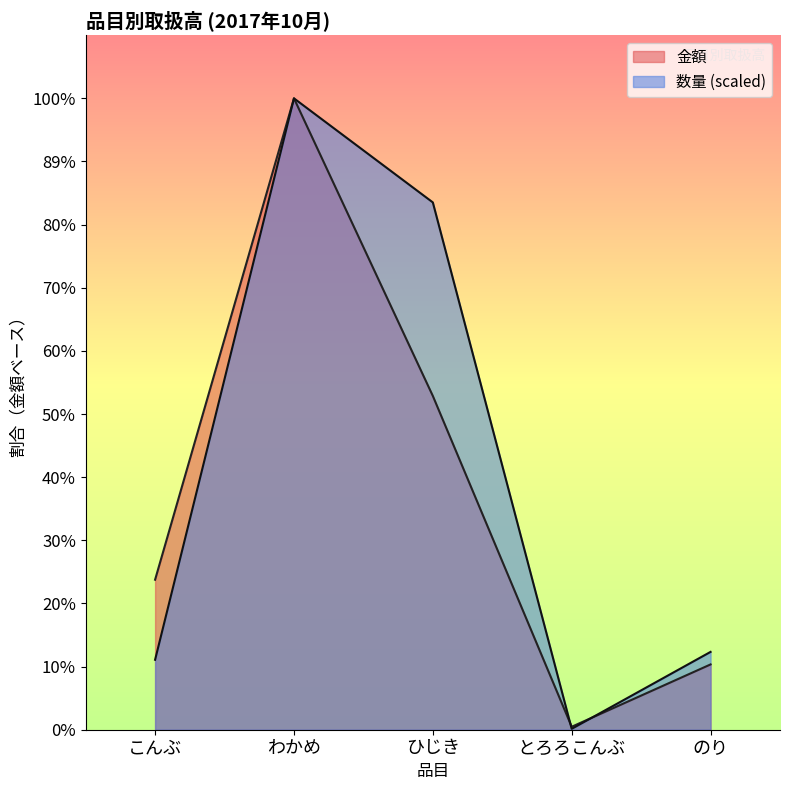

What is the difference between the maximum and minimum values in the 数量 series?

9032563.5